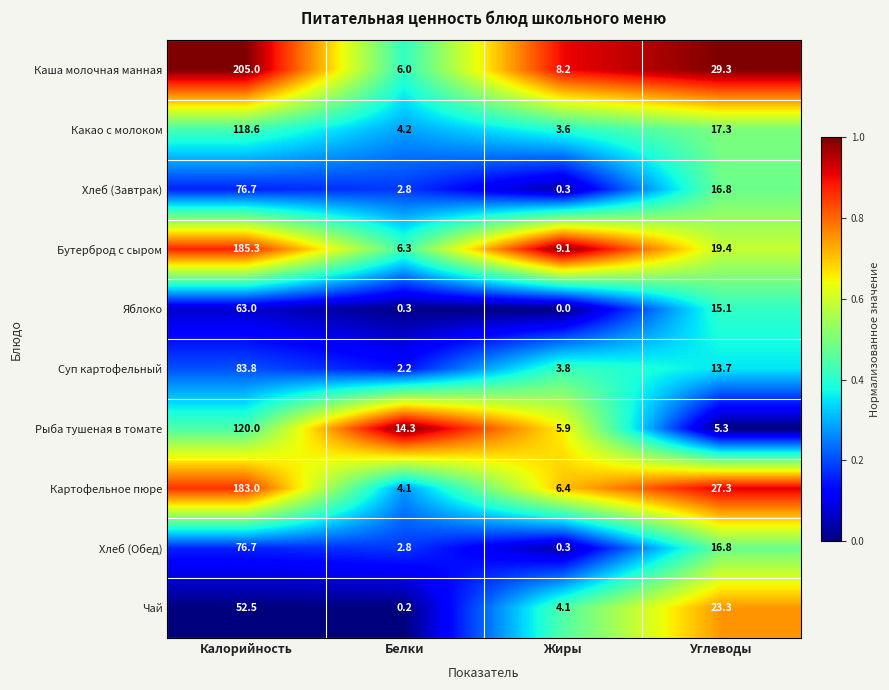

At which label is Хлеб (Обед) closest to 38?

Углеводы